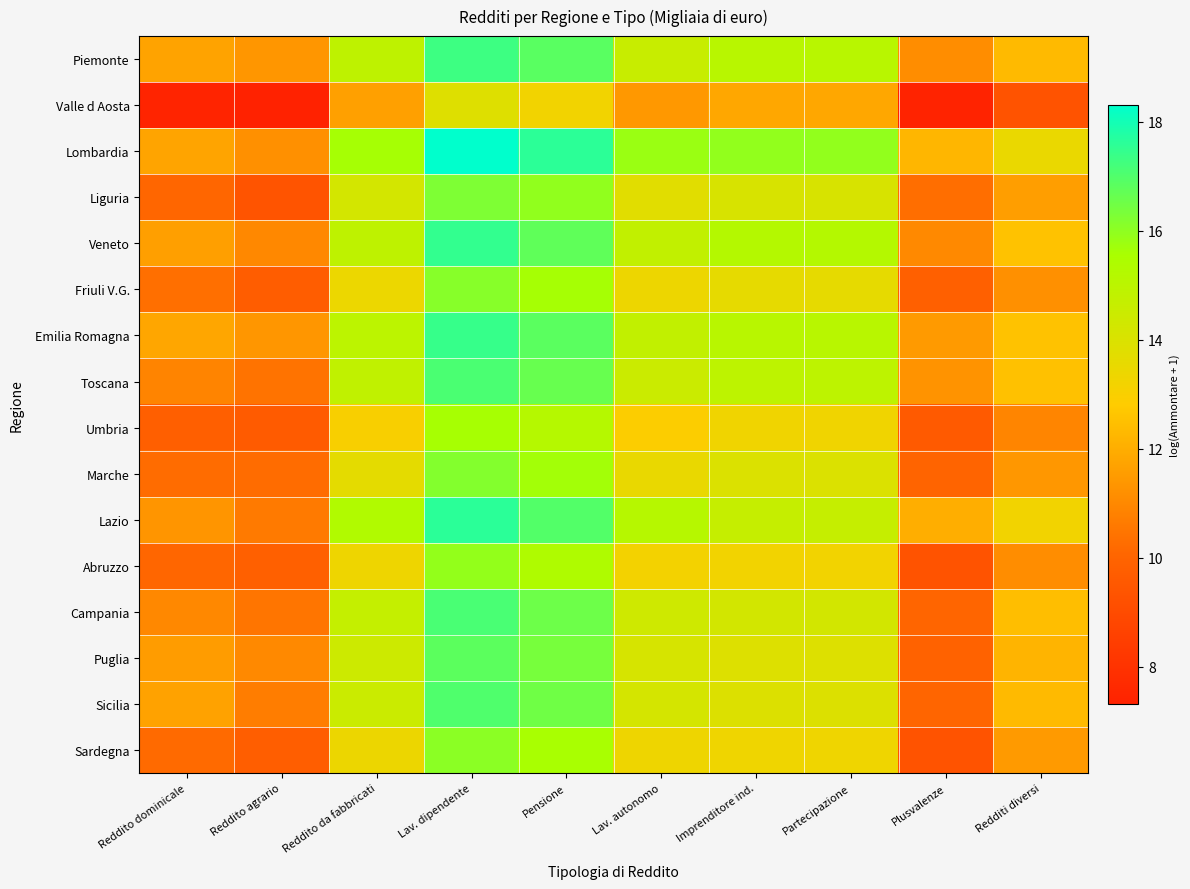

Reading left to right, list all the values displayed in this chart.

Piemonte: Reddito dominicale=11.7	Reddito agrario=11.4	Reddito da fabbricati=14.9	Lav. dipendente=17.3	Pensione=16.9	Lav. autonomo=14.6	Imprenditore ind.=15.1	Partecipazione=15.1	Plusvalenze=11.1	Redditi diversi=12.3
Valle d Aosta: Reddito dominicale=7.4	Reddito agrario=7.3	Reddito da fabbricati=11.6	Lav. dipendente=13.9	Pensione=13.2	Lav. autonomo=11.4	Imprenditore ind.=11.8	Partecipazione=11.8	Plusvalenze=7.4	Redditi diversi=9.3
Lombardia: Reddito dominicale=11.8	Reddito agrario=11.2	Reddito da fabbricati=15.6	Lav. dipendente=18.3	Pensione=17.6	Lav. autonomo=15.8	Imprenditore ind.=15.9	Partecipazione=15.9	Plusvalenze=12.2	Redditi diversi=13.5
Liguria: Reddito dominicale=10.1	Reddito agrario=9.4	Reddito da fabbricati=14.2	Lav. dipendente=16.3	Pensione=16.0	Lav. autonomo=13.8	Imprenditore ind.=14.1	Partecipazione=14.1	Plusvalenze=10.3	Redditi diversi=11.6
Veneto: Reddito dominicale=11.6	Reddito agrario=11.0	Reddito da fabbricati=14.9	Lav. dipendente=17.5	Pensione=16.7	Lav. autonomo=14.8	Imprenditore ind.=15.2	Partecipazione=15.2	Plusvalenze=11.0	Redditi diversi=12.6
Friuli V.G.: Reddito dominicale=10.3	Reddito agrario=9.7	Reddito da fabbricati=13.4	Lav. dipendente=16.1	Pensione=15.6	Lav. autonomo=13.4	Imprenditore ind.=13.6	Partecipazione=13.6	Plusvalenze=9.8	Redditi diversi=11.2
Emilia Romagna: Reddito dominicale=11.8	Reddito agrario=11.4	Reddito da fabbricati=15.0	Lav. dipendente=17.4	Pensione=16.8	Lav. autonomo=14.8	Imprenditore ind.=15.1	Partecipazione=15.1	Plusvalenze=11.5	Redditi diversi=12.5
Toscana: Reddito dominicale=10.9	Reddito agrario=10.4	Reddito da fabbricati=14.8	Lav. dipendente=17.1	Pensione=16.6	Lav. autonomo=14.5	Imprenditore ind.=14.9	Partecipazione=14.9	Plusvalenze=11.3	Redditi diversi=12.5
Umbria: Reddito dominicale=9.8	Reddito agrario=9.6	Reddito da fabbricati=13.0	Lav. dipendente=15.6	Pensione=15.2	Lav. autonomo=12.9	Imprenditore ind.=13.3	Partecipazione=13.3	Plusvalenze=9.6	Redditi diversi=10.9
Marche: Reddito dominicale=10.2	Reddito agrario=10.2	Reddito da fabbricati=13.7	Lav. dipendente=16.2	Pensione=15.6	Lav. autonomo=13.5	Imprenditore ind.=14.0	Partecipazione=14.0	Plusvalenze=10.0	Redditi diversi=11.4
Lazio: Reddito dominicale=11.3	Reddito agrario=10.6	Reddito da fabbricati=15.3	Lav. dipendente=17.6	Pensione=17.0	Lav. autonomo=15.1	Imprenditore ind.=14.7	Partecipazione=14.7	Plusvalenze=12.0	Redditi diversi=13.2
Abruzzo: Reddito dominicale=10.1	Reddito agrario=9.9	Reddito da fabbricati=13.3	Lav. dipendente=15.9	Pensione=15.4	Lav. autonomo=13.2	Imprenditore ind.=13.2	Partecipazione=13.2	Plusvalenze=9.3	Redditi diversi=11.1
Campania: Reddito dominicale=11.0	Reddito agrario=10.5	Reddito da fabbricati=14.7	Lav. dipendente=17.1	Pensione=16.5	Lav. autonomo=14.4	Imprenditore ind.=14.3	Partecipazione=14.3	Plusvalenze=10.1	Redditi diversi=12.5
Puglia: Reddito dominicale=11.5	Reddito agrario=11.0	Reddito da fabbricati=14.4	Lav. dipendente=16.8	Pensione=16.4	Lav. autonomo=14.1	Imprenditore ind.=13.9	Partecipazione=13.9	Plusvalenze=9.9	Redditi diversi=12.2
Sicilia: Reddito dominicale=11.7	Reddito agrario=10.7	Reddito da fabbricati=14.5	Lav. dipendente=17.0	Pensione=16.5	Lav. autonomo=14.2	Imprenditore ind.=13.9	Partecipazione=13.9	Plusvalenze=10.0	Redditi diversi=12.4
Sardegna: Reddito dominicale=10.2	Reddito agrario=9.8	Reddito da fabbricati=13.4	Lav. dipendente=16.0	Pensione=15.6	Lav. autonomo=13.3	Imprenditore ind.=13.3	Partecipazione=13.3	Plusvalenze=9.3	Redditi diversi=11.5